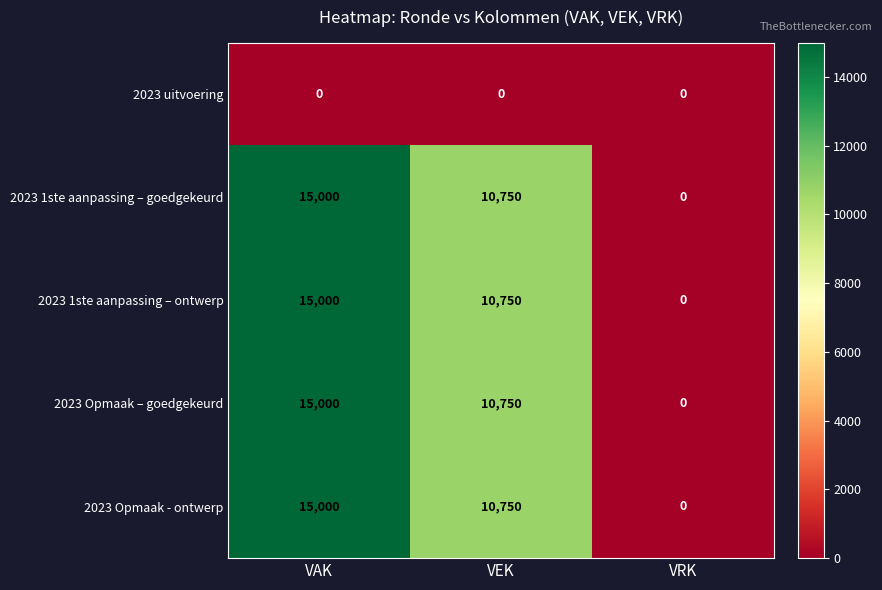

How many categories are shown in the chart?

3